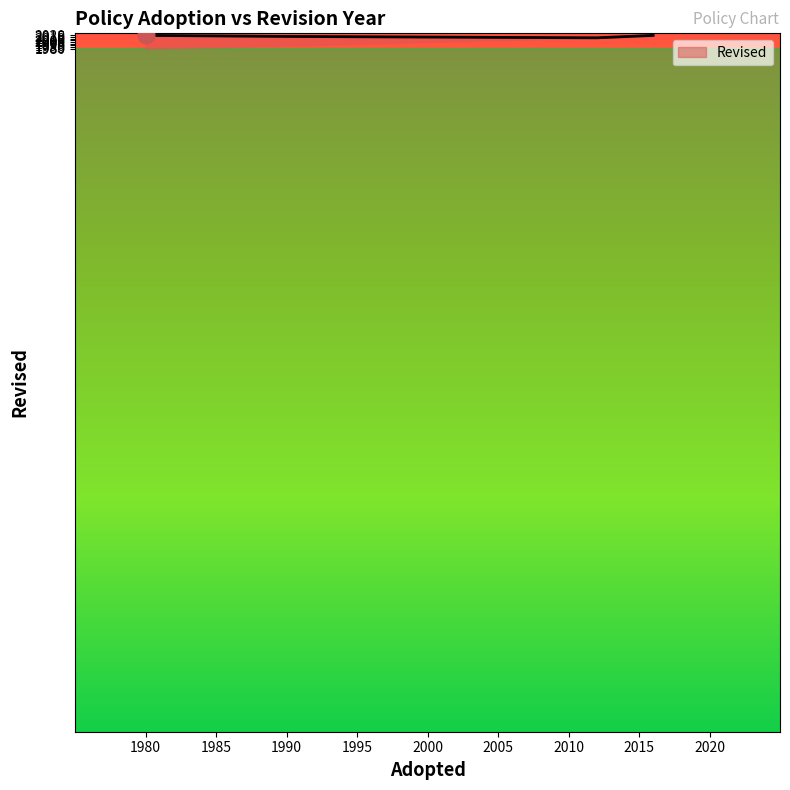

How many lines are shown in the chart?

1